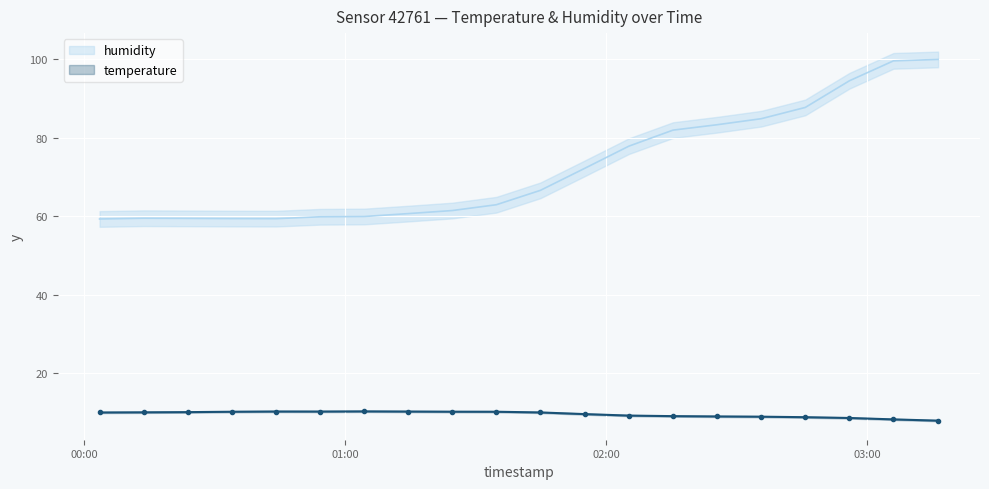

What is the value of the temperature point at the 19th from the left?

8.3